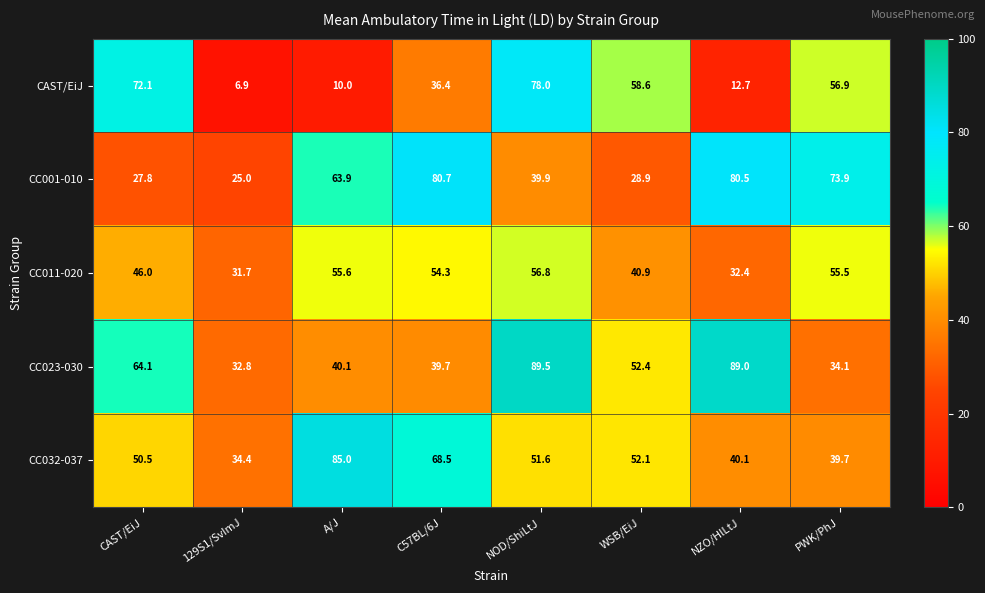

At which category is the sum across all series the highest?

NOD/ShiLtJ